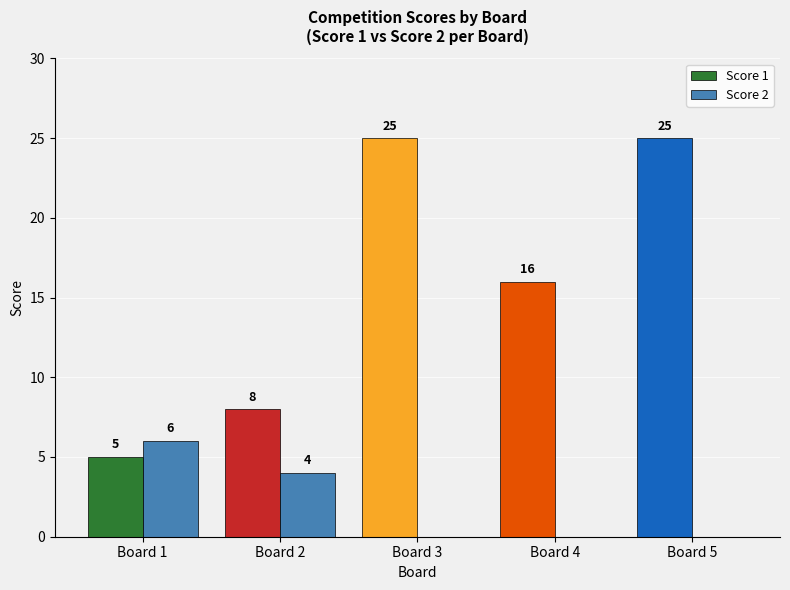

What is the total value across all series at Board 1?

11